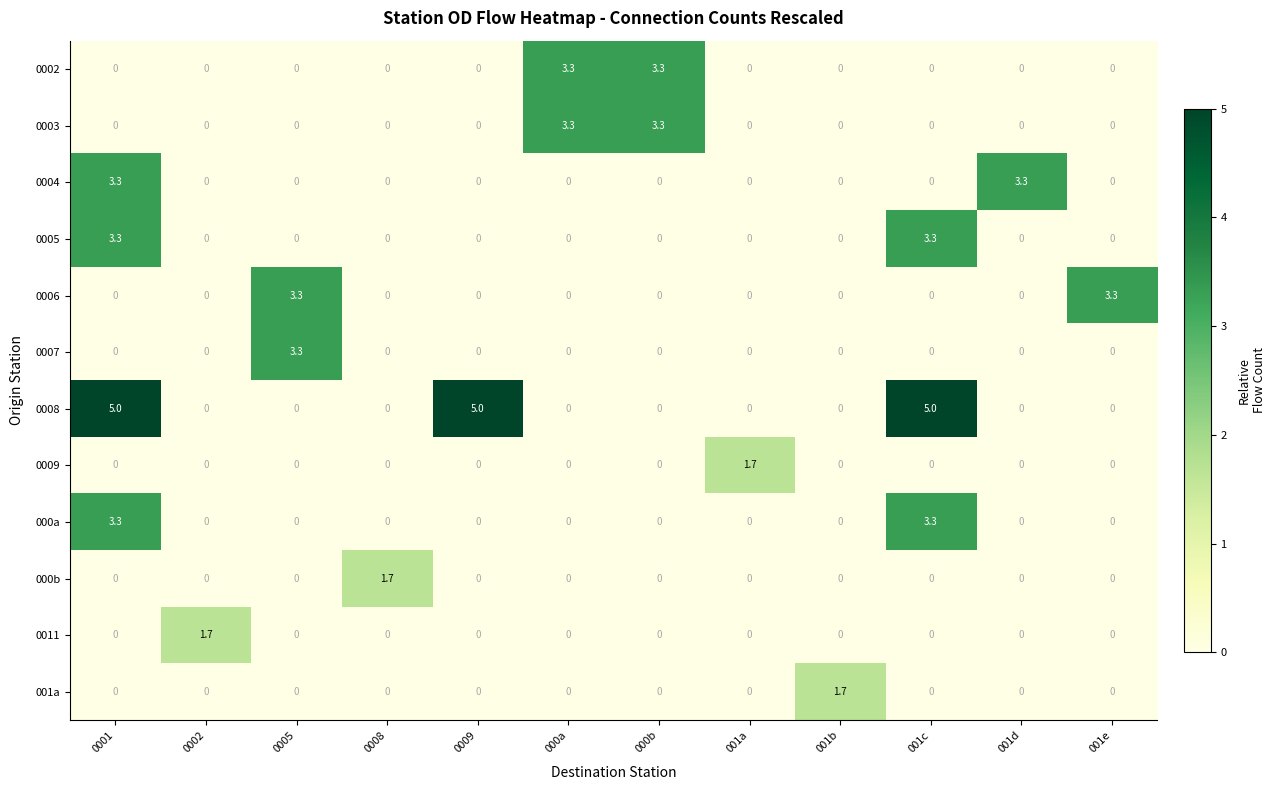

What is the sum of the 0005 values at 0002 and 0001?

3.3